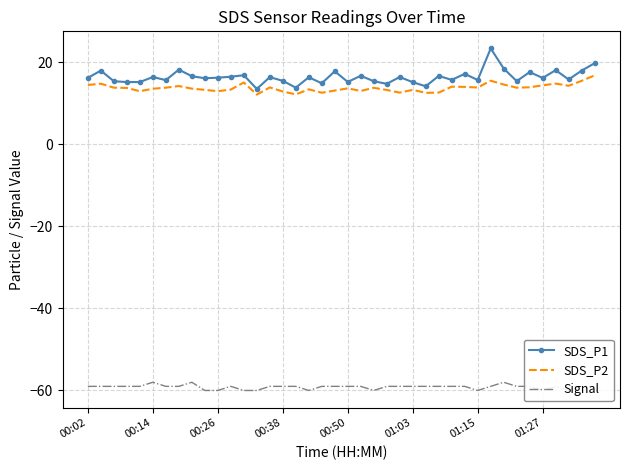

Is it true that SDS_P1 equals 15.2 at 00:50?

True